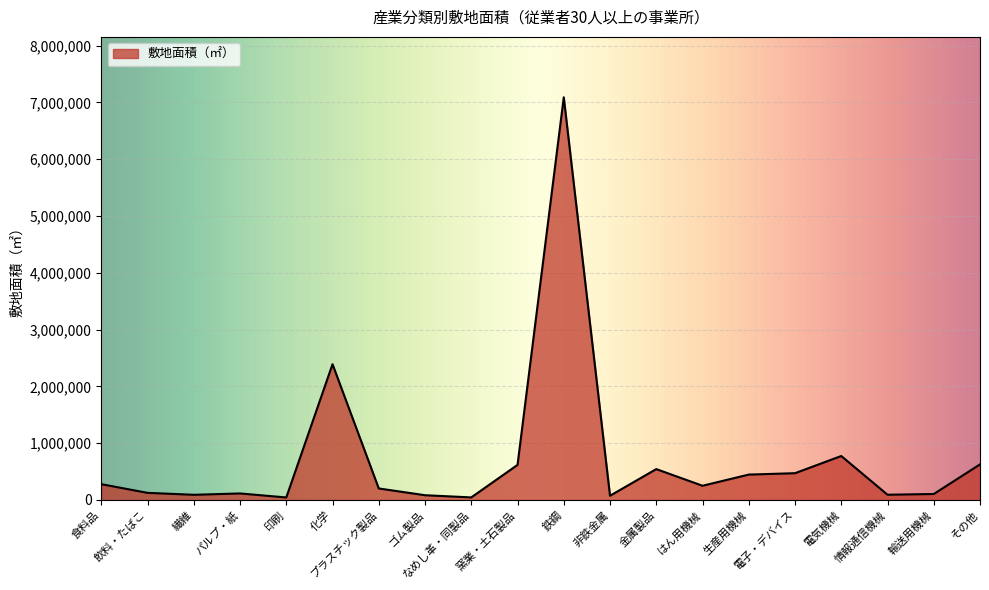

What is the greatest value displayed?

7089271